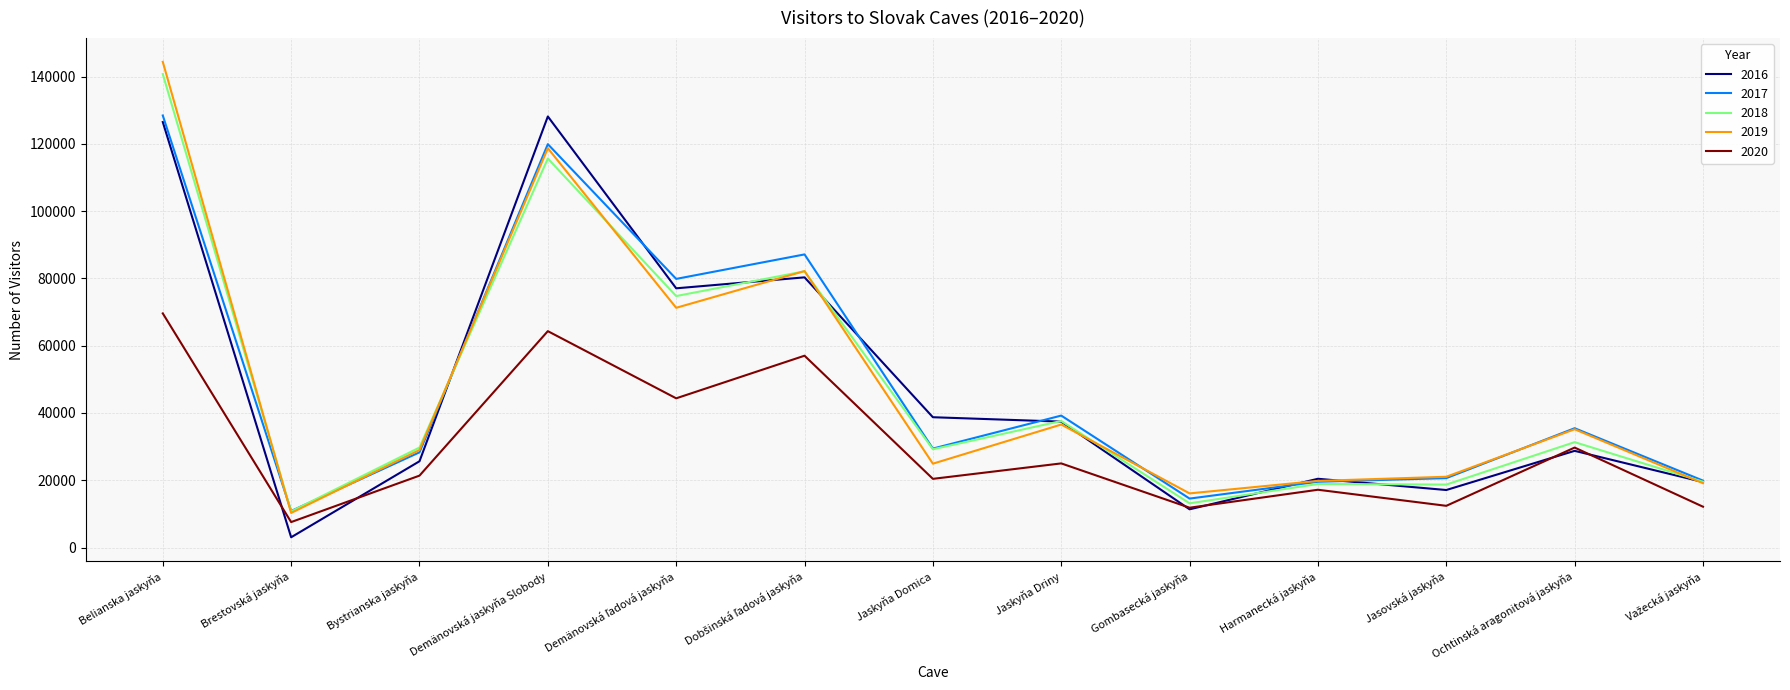

Is it true that 2018 equals 140749 at Belianska jaskyňa?

True